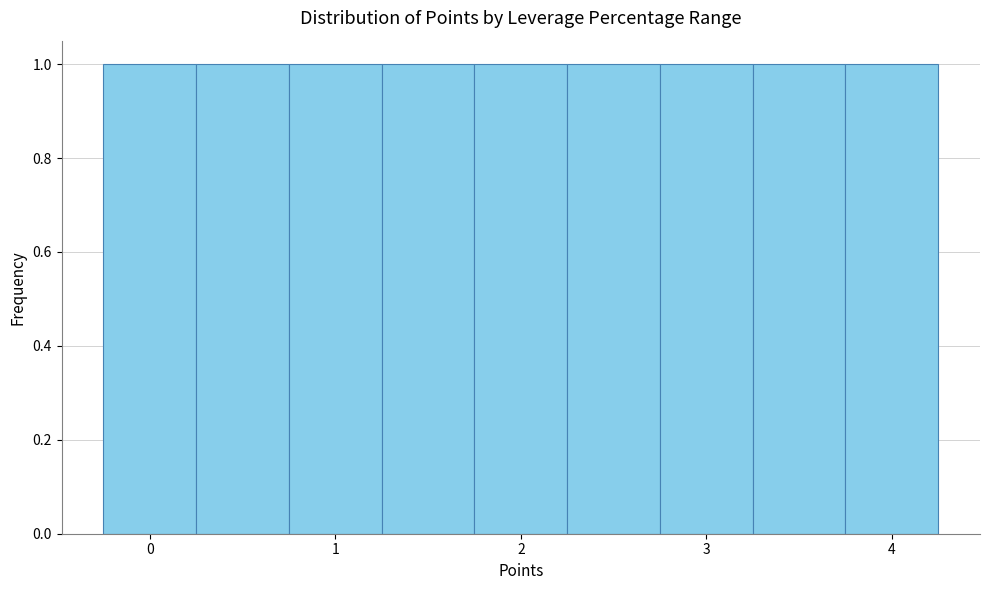

Reading left to right, list every bar in this chart as the range it spans on the x-axis followed by its height. Neither the bar edges nor the heights are printed on the chart, so give them approximately, as read against the axes.

-0.25 to 0.25: 1
0.25 to 0.75: 1
0.75 to 1.25: 1
1.25 to 1.75: 1
1.75 to 2.25: 1
2.25 to 2.75: 1
2.75 to 3.25: 1
3.25 to 3.75: 1
3.75 to 4.25: 1